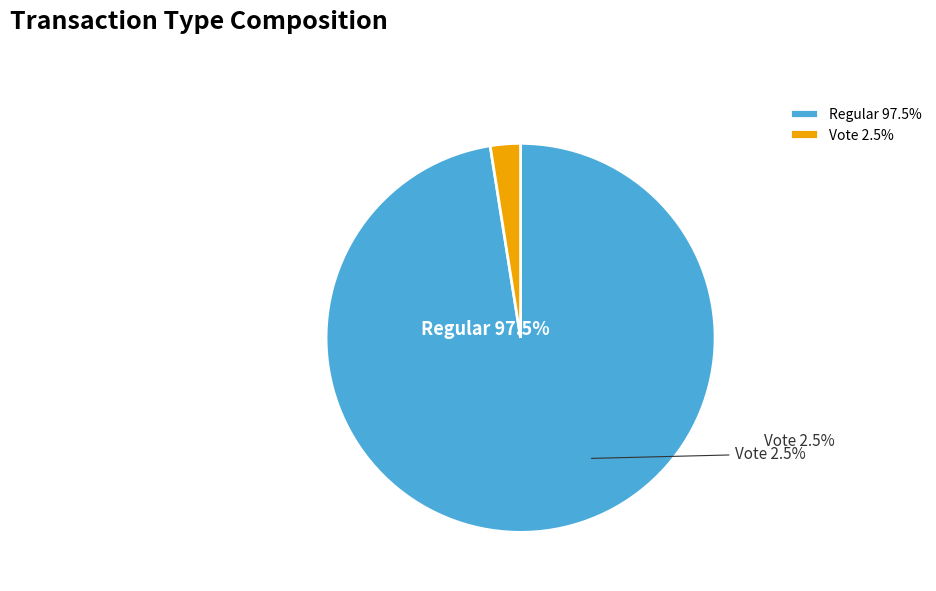

True or false: Regular accounts for 98% of the total.

True